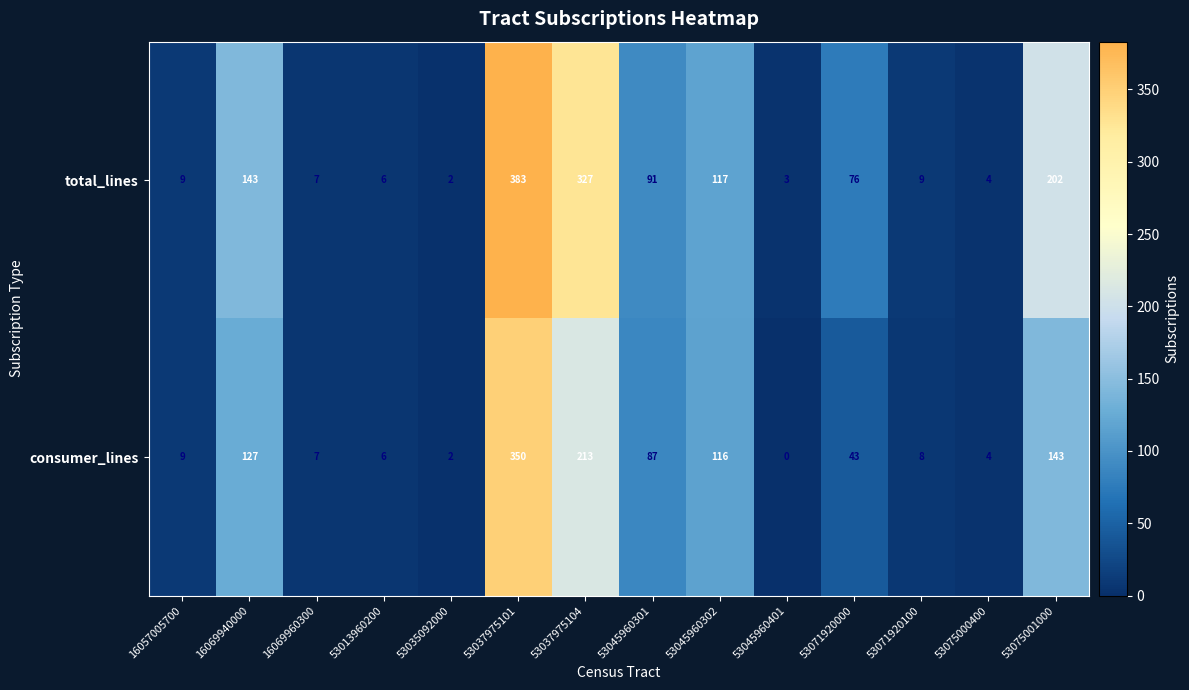

Where is consumer_lines nearest to the value 175?

53075001000